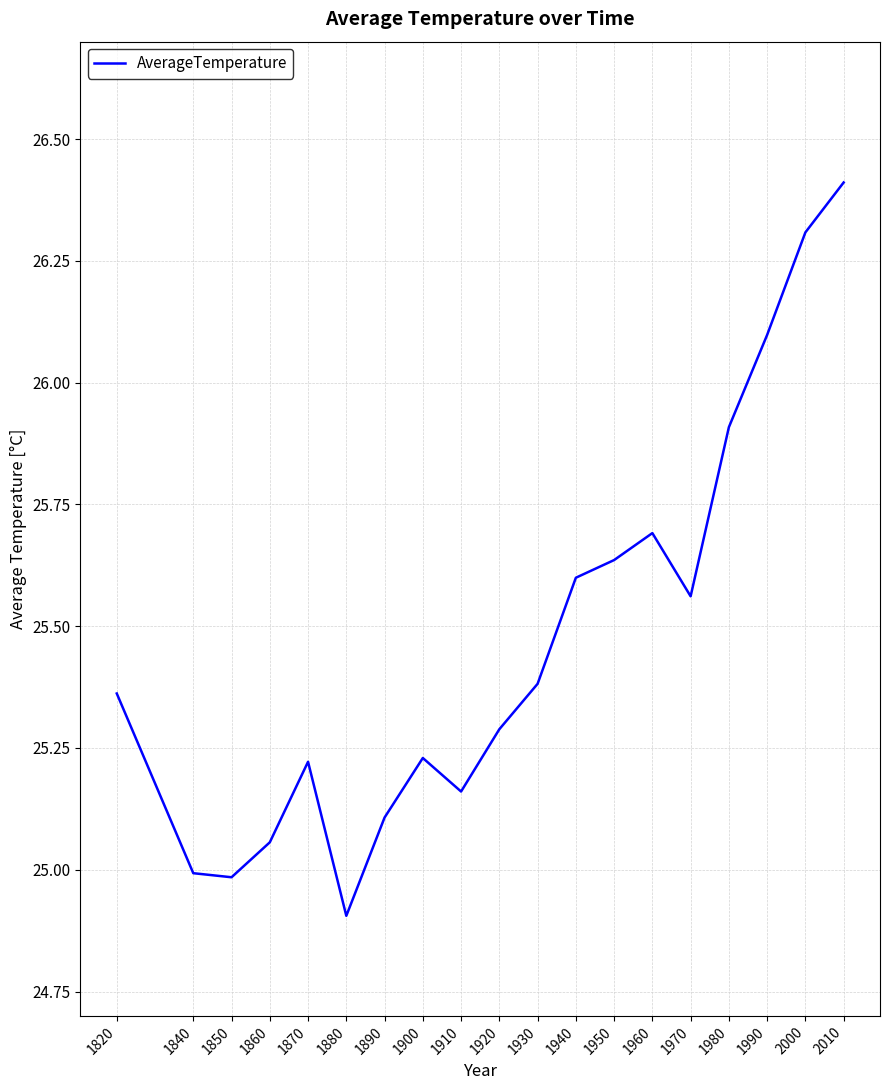

Where does the data first go above 25?

1820